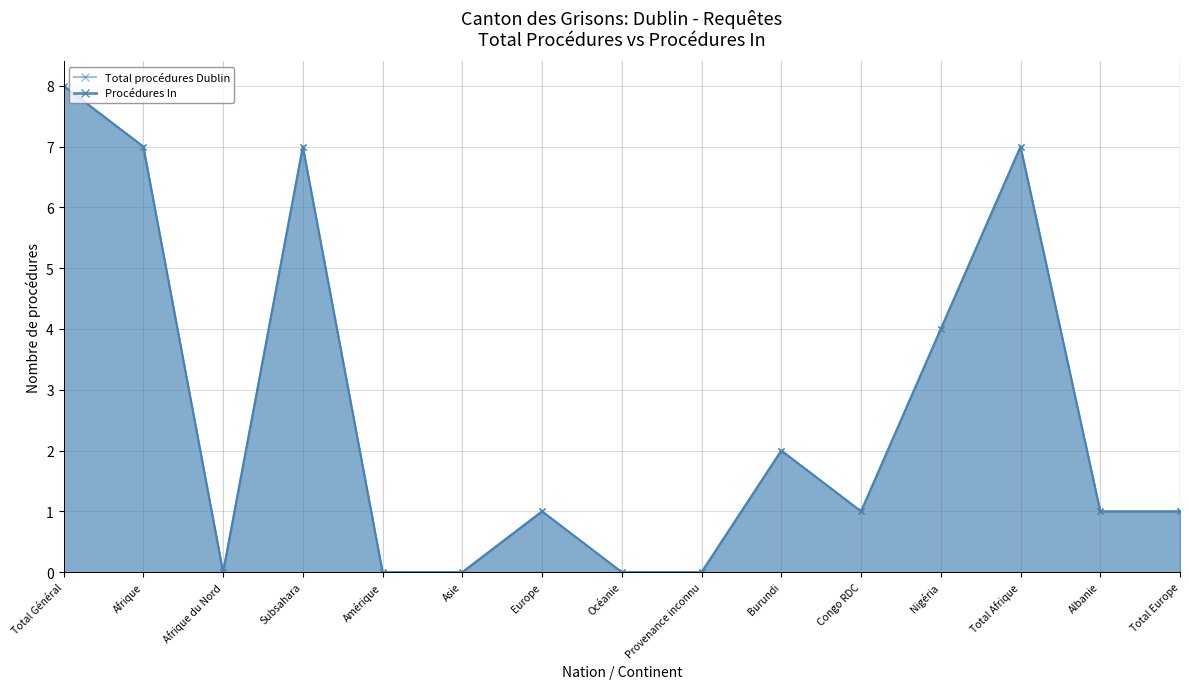

Reading left to right, list all the values displayed in this chart.

Total procédures Dublin: 8	7	0	7	0	0	1	0	0	2	1	4	7	1	1
Procédures In: 8	7	0	7	0	0	1	0	0	2	1	4	7	1	1